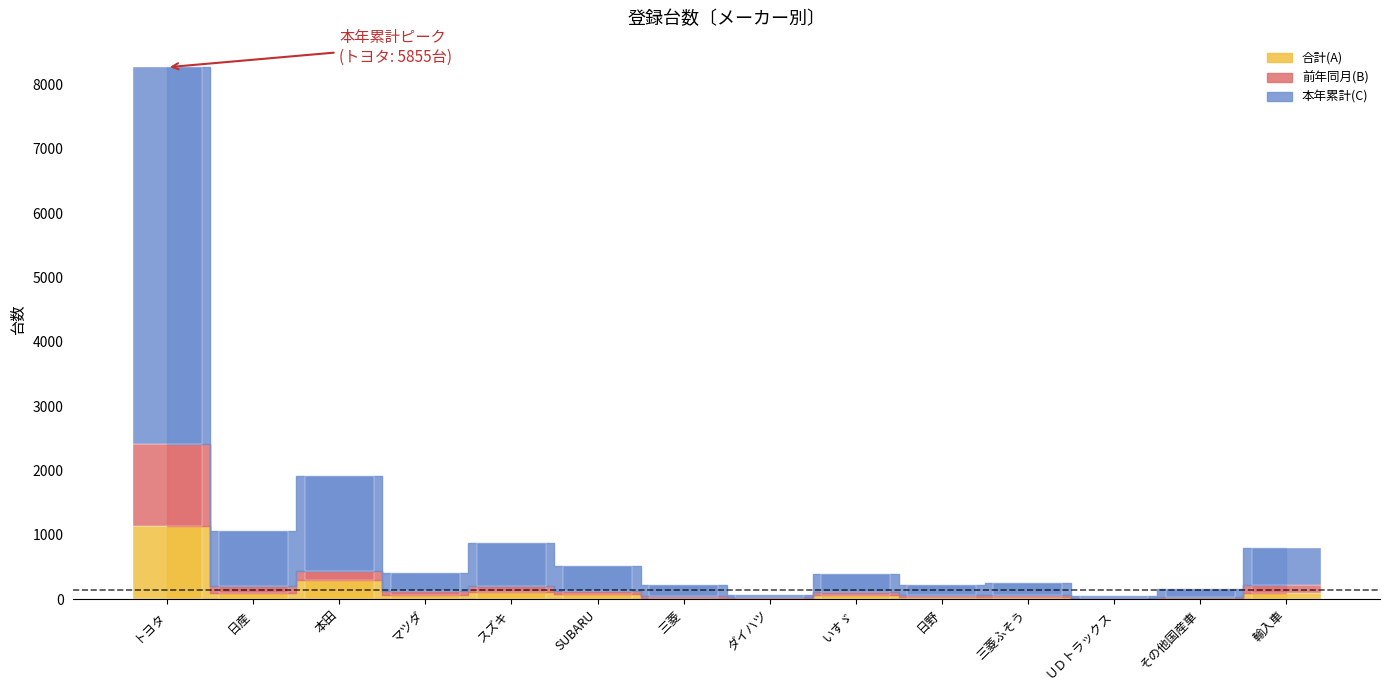

What is the approximate value of 合計(A) at 日野?

31